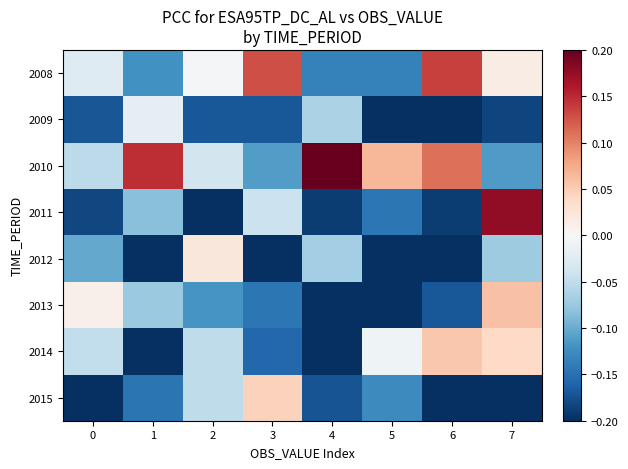

Reading left to right, transcribe all the data shown in this chart.

2008: 0=-0.0	1=-0.1	2=-0.0	3=0.1	4=-0.1	5=-0.1	6=0.1	7=0.0
2009: 0=-0.2	1=-0.0	2=-0.2	3=-0.2	4=-0.1	5=-0.4	6=-0.4	7=-0.2
2010: 0=-0.1	1=0.1	2=-0.0	3=-0.1	4=0.3	5=0.1	6=0.1	7=-0.1
2011: 0=-0.2	1=-0.1	2=-0.3	3=-0.0	4=-0.2	5=-0.1	6=-0.2	7=0.2
2012: 0=-0.1	1=-0.3	2=0.0	3=-0.3	4=-0.1	5=-0.4	6=-0.3	7=-0.1
2013: 0=0.0	1=-0.1	2=-0.1	3=-0.1	4=-0.3	5=-0.2	6=-0.2	7=0.1
2014: 0=-0.0	1=-0.4	2=-0.1	3=-0.2	4=-0.2	5=-0.0	6=0.1	7=0.0
2015: 0=-0.2	1=-0.1	2=-0.1	3=0.0	4=-0.2	5=-0.1	6=-0.3	7=-0.3